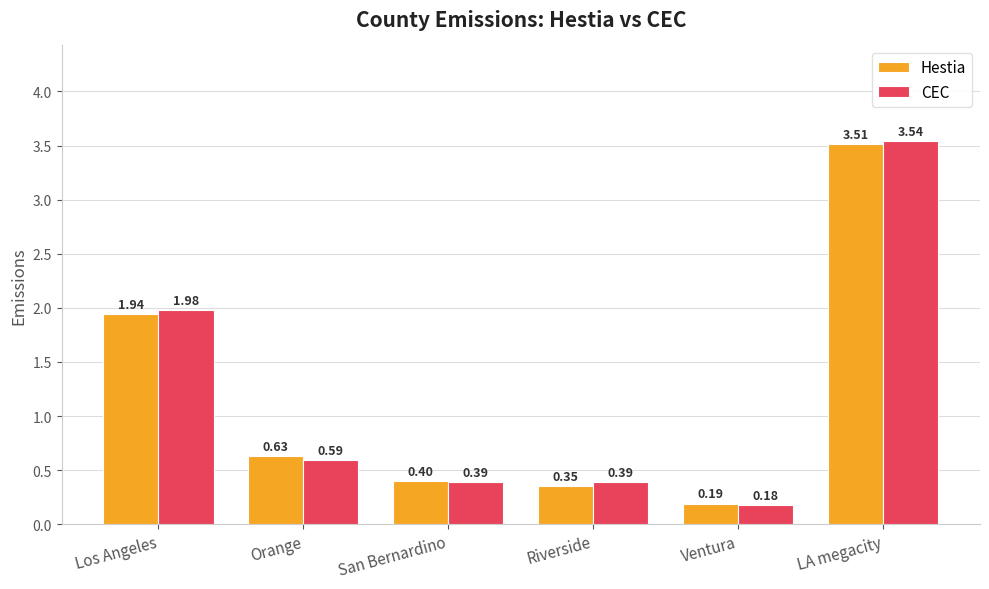

Which series changed the most between Orange and LA megacity?

CEC